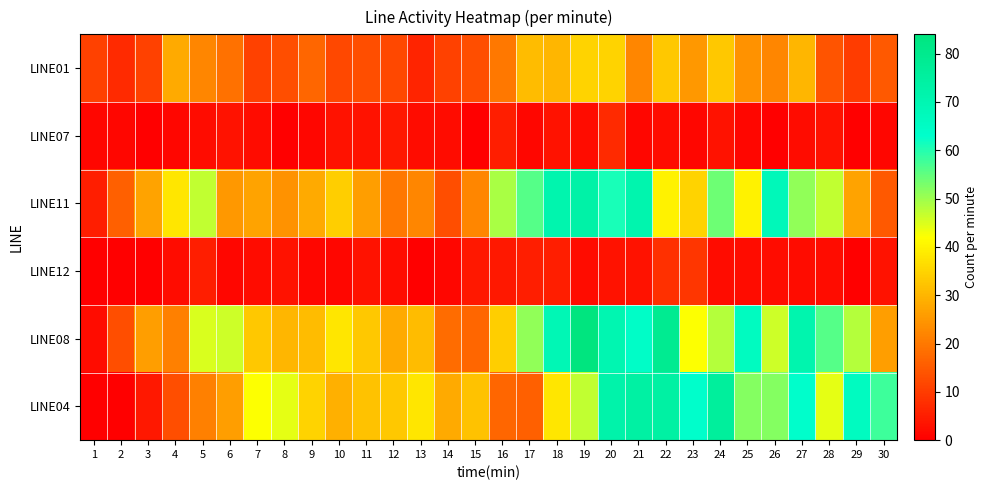

Which series changed the most between 7 and 23?

LINE04